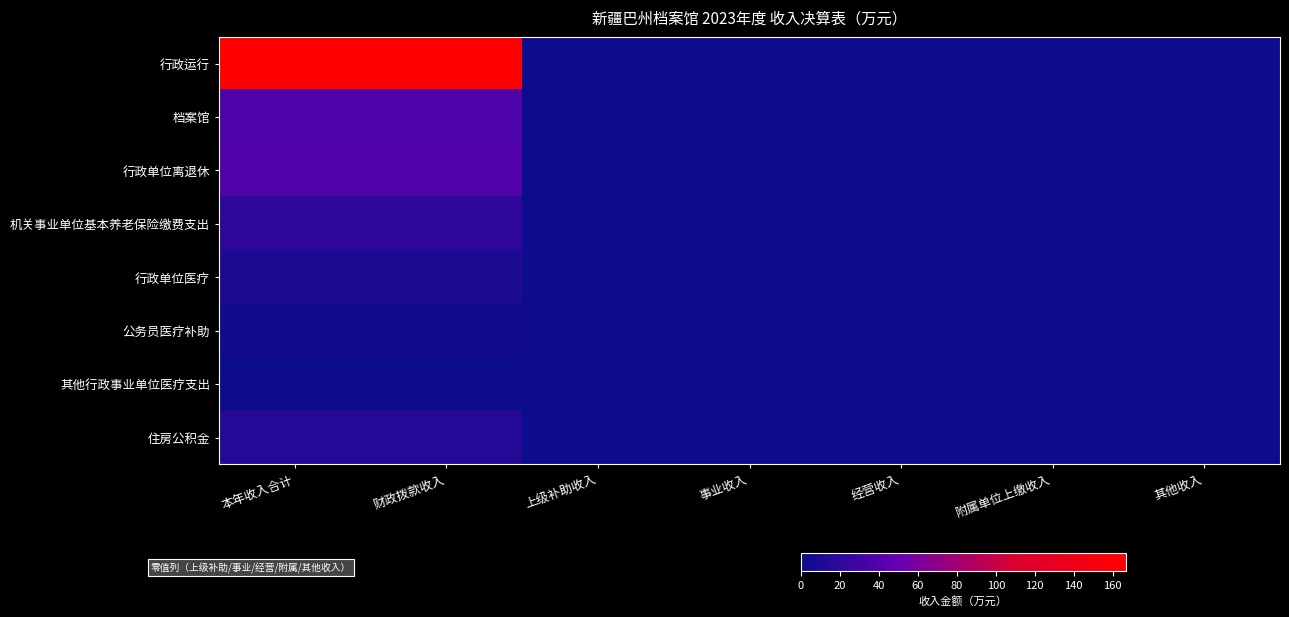

Reading right to left, what are all the values shown in this chart?

行政运行: 其他收入=0.0	附属单位上缴收入=0.0	经营收入=0.0	事业收入=0.0	上级补助收入=0.0	财政拨款收入=166.8	本年收入合计=166.8
档案馆: 其他收入=0.0	附属单位上缴收入=0.0	经营收入=0.0	事业收入=0.0	上级补助收入=0.0	财政拨款收入=36.0	本年收入合计=36.0
行政单位离退休: 其他收入=0.0	附属单位上缴收入=0.0	经营收入=0.0	事业收入=0.0	上级补助收入=0.0	财政拨款收入=37.2	本年收入合计=37.2
机关事业单位基本养老保险缴费支出: 其他收入=0.0	附属单位上缴收入=0.0	经营收入=0.0	事业收入=0.0	上级补助收入=0.0	财政拨款收入=19.0	本年收入合计=19.0
行政单位医疗: 其他收入=0.0	附属单位上缴收入=0.0	经营收入=0.0	事业收入=0.0	上级补助收入=0.0	财政拨款收入=9.4	本年收入合计=9.4
公务员医疗补助: 其他收入=0.0	附属单位上缴收入=0.0	经营收入=0.0	事业收入=0.0	上级补助收入=0.0	财政拨款收入=4.1	本年收入合计=4.1
其他行政事业单位医疗支出: 其他收入=0.0	附属单位上缴收入=0.0	经营收入=0.0	事业收入=0.0	上级补助收入=0.0	财政拨款收入=0.9	本年收入合计=0.9
住房公积金: 其他收入=0.0	附属单位上缴收入=0.0	经营收入=0.0	事业收入=0.0	上级补助收入=0.0	财政拨款收入=14.3	本年收入合计=14.3